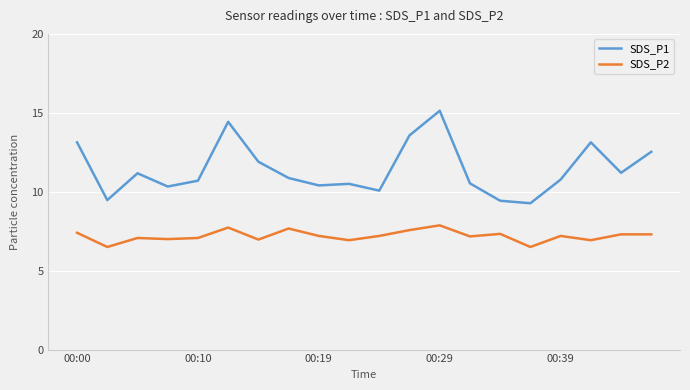

Rank the series by their maximum value, from highest to lowest.

SDS_P1, SDS_P2